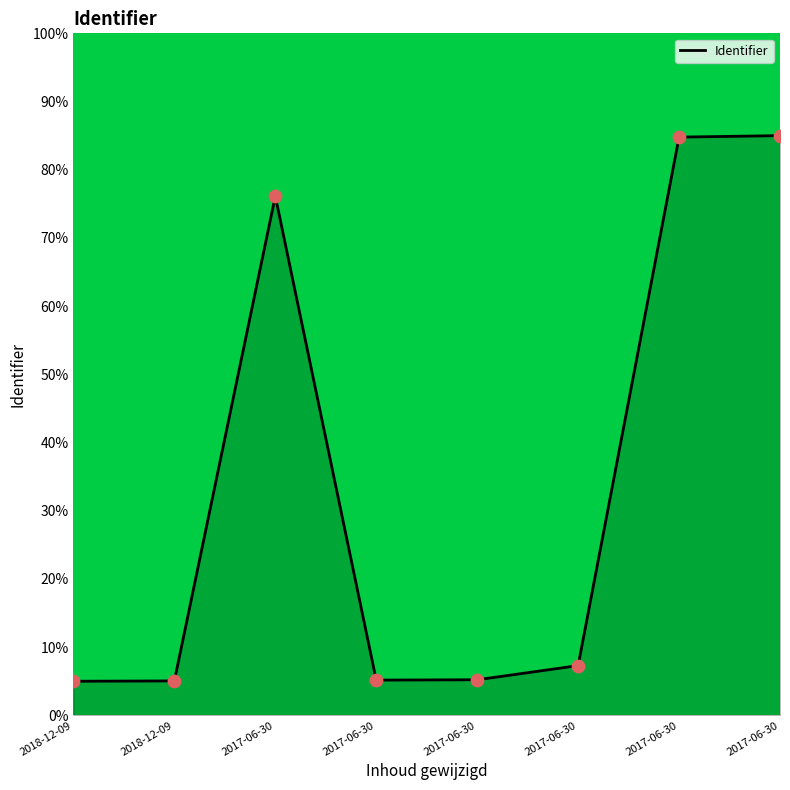

What is the change in value from 2017-06-30 to 2017-06-30?

+8.6